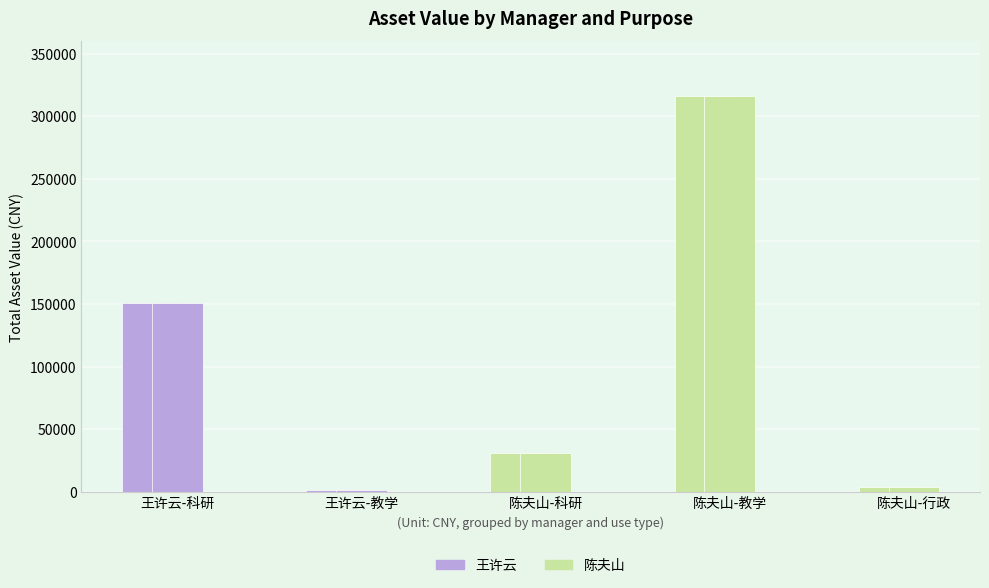

What position from the right is 陈夫山-科研?

3